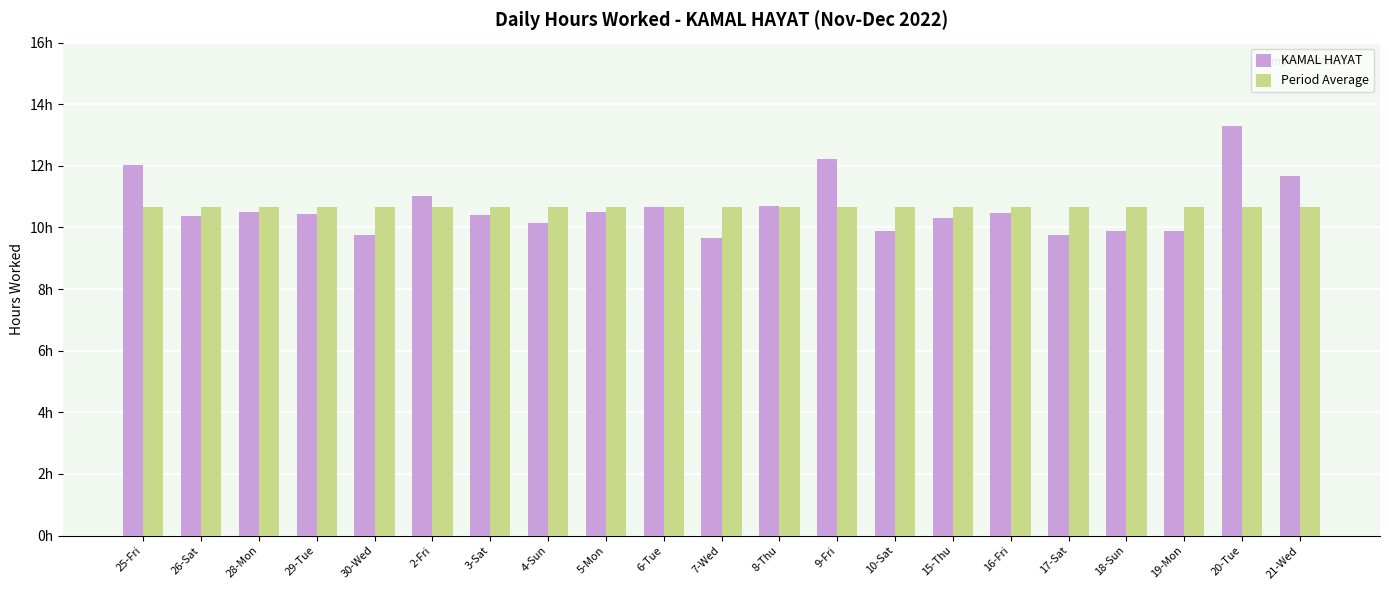

Are the bars horizontal?

No